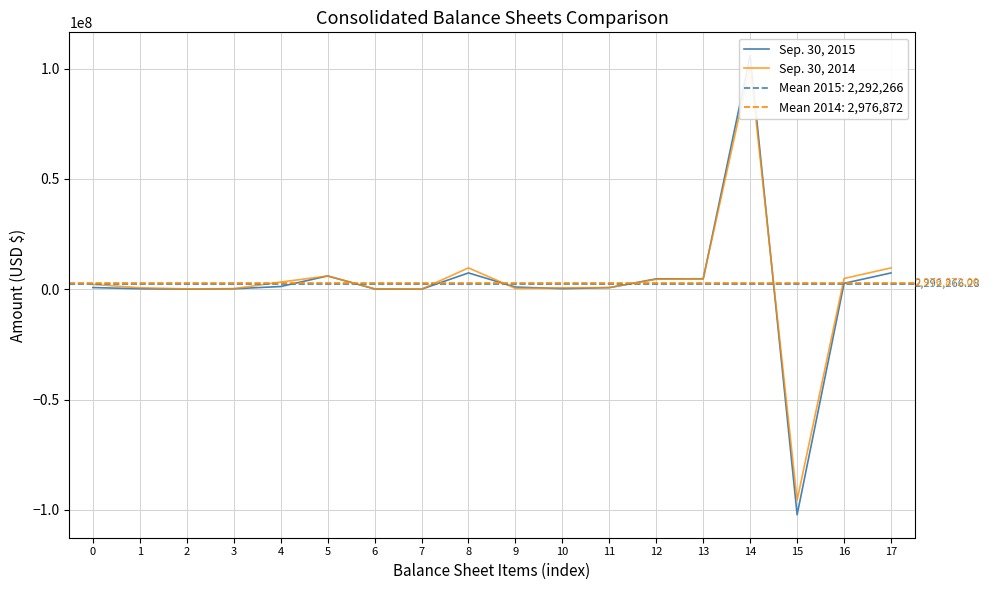

Is it true that Sep. 30, 2015 equals 401989 at 11?

False